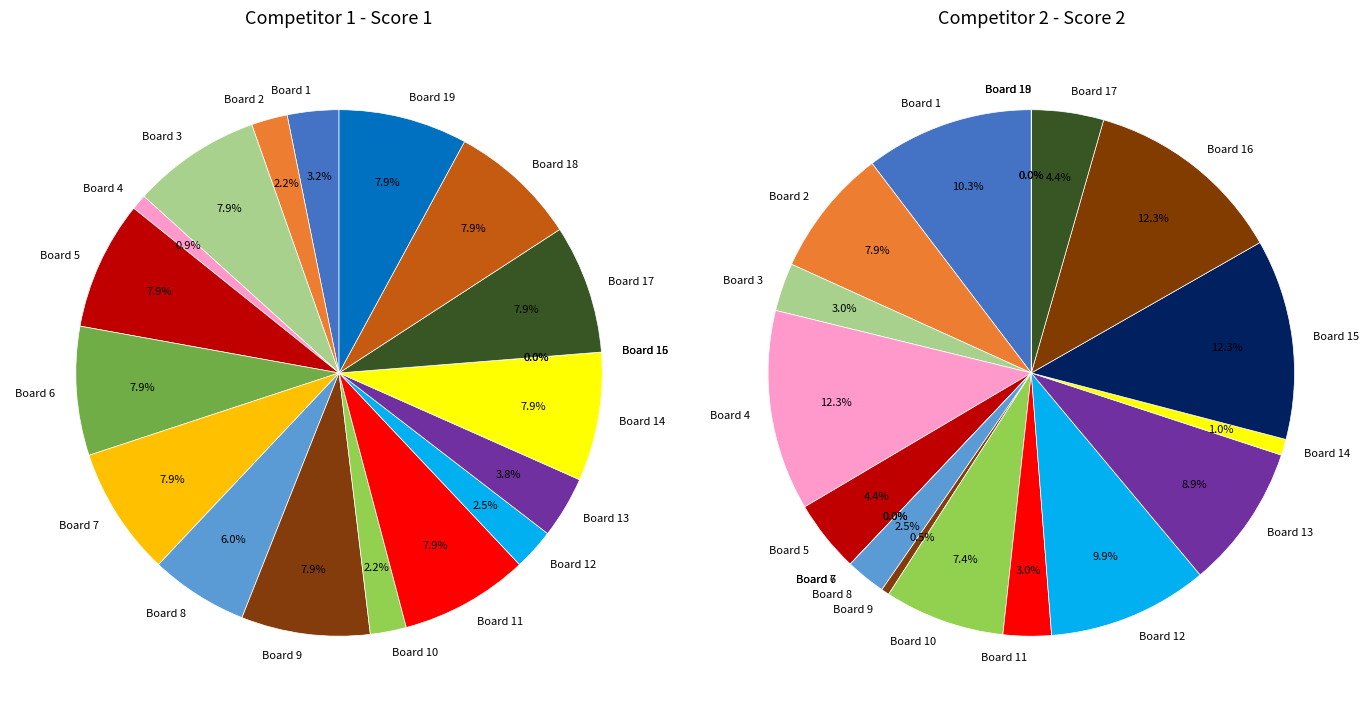

What is the smallest slice in the pie chart?

Board 15